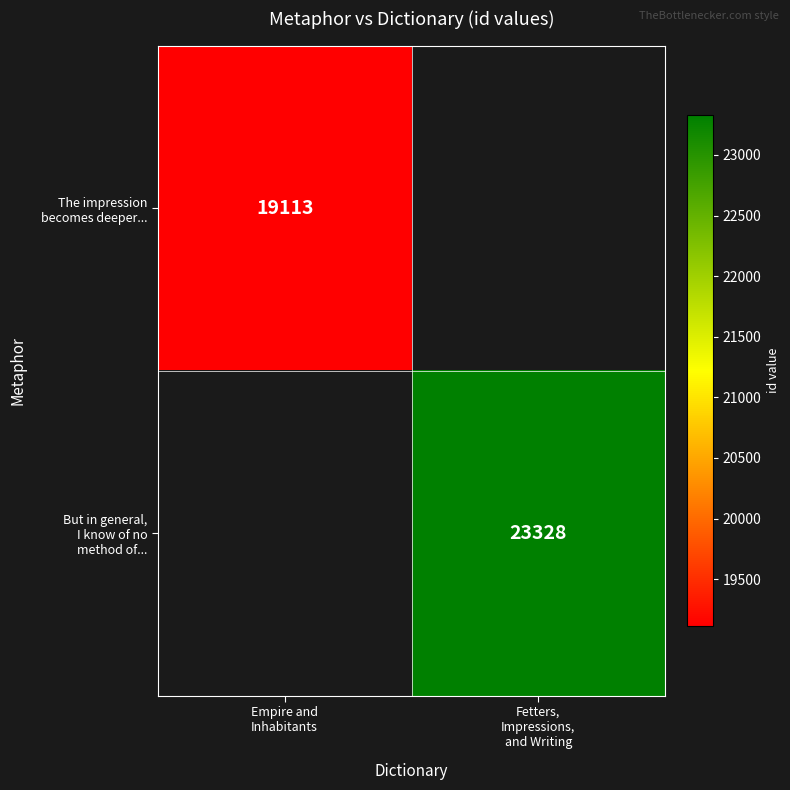

At which label does The impression becomes deeper... reach its peak?

Empire and Inhabitants